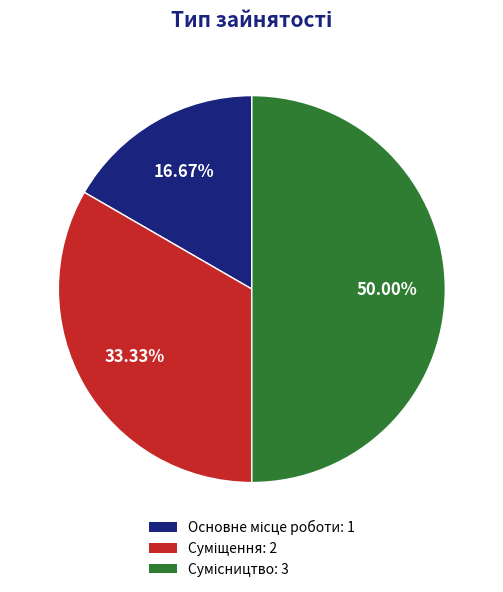

Count the number of slices in the pie.

3